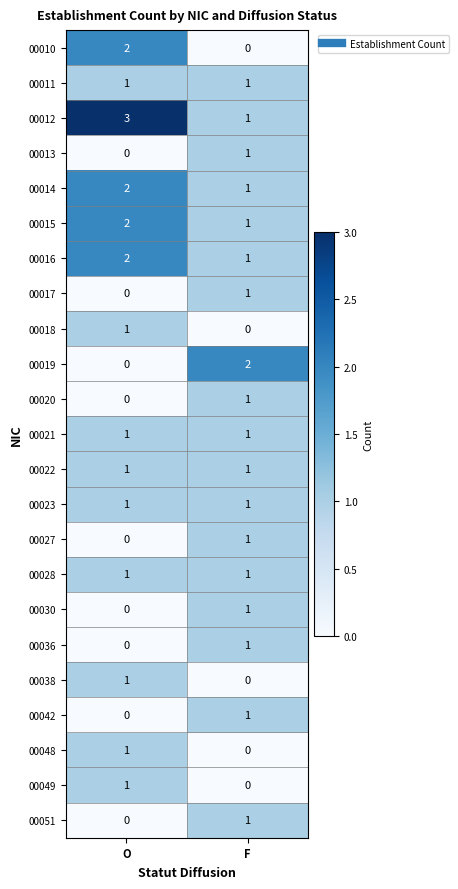

List the labels in order of 00049 value, smallest first.

F, O